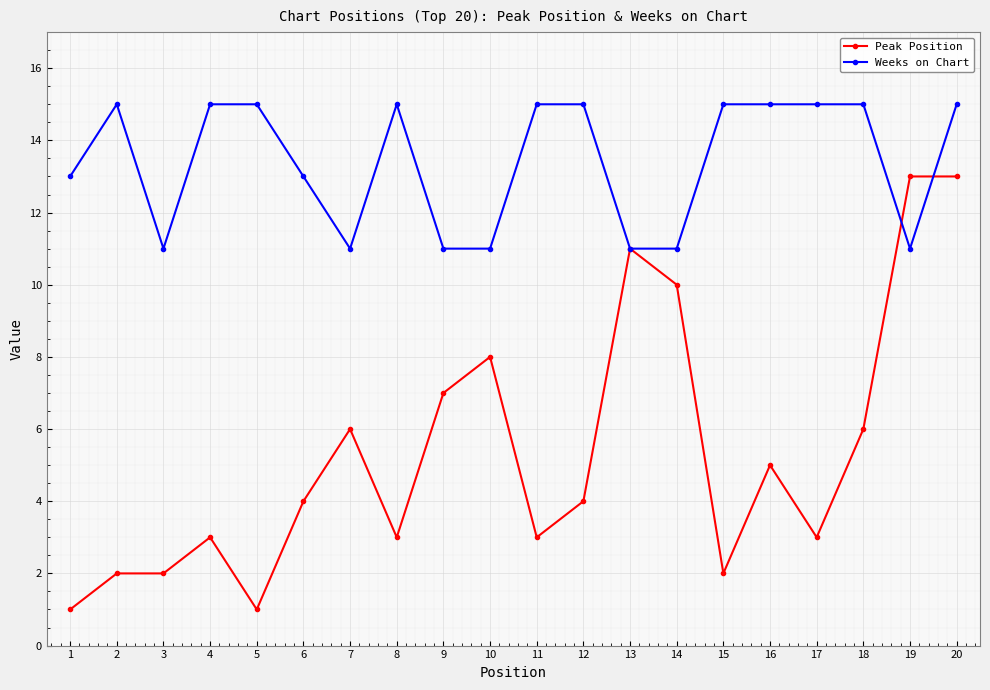

Reading left to right, list all the values displayed in this chart.

Peak Position: 1=1	2=2	3=2	4=3	5=1	6=4	7=6	8=3	9=7	10=8	11=3	12=4	13=11	14=10	15=2	16=5	17=3	18=6	19=13	20=13
Weeks on Chart: 1=13	2=15	3=11	4=15	5=15	6=13	7=11	8=15	9=11	10=11	11=15	12=15	13=11	14=11	15=15	16=15	17=15	18=15	19=11	20=15